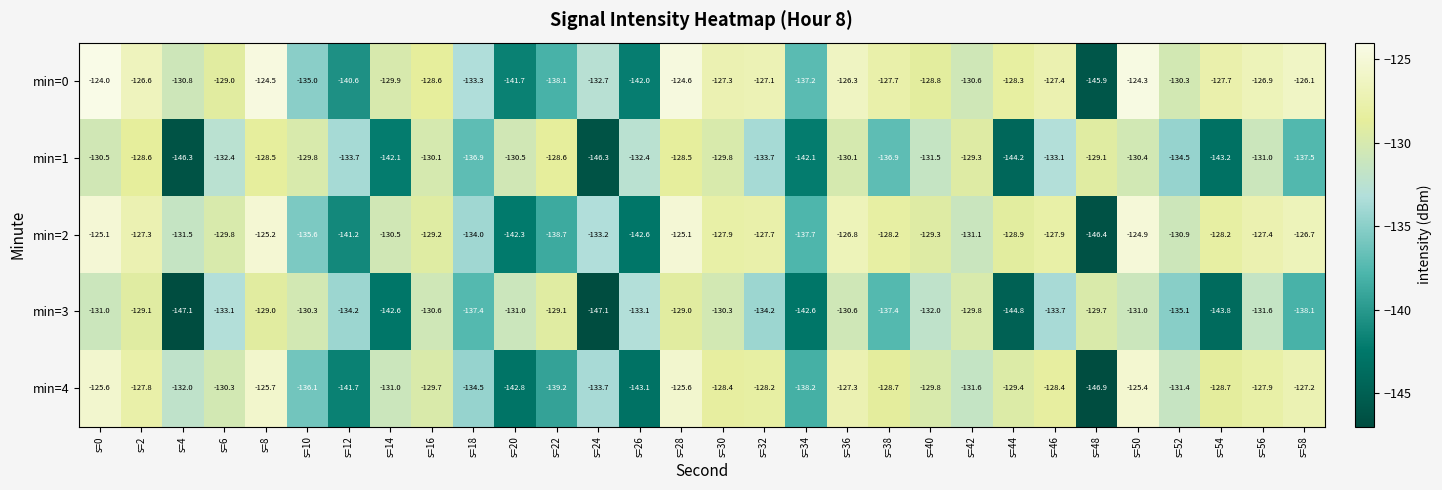

What is the maximum value shown in the chart?

-124.0